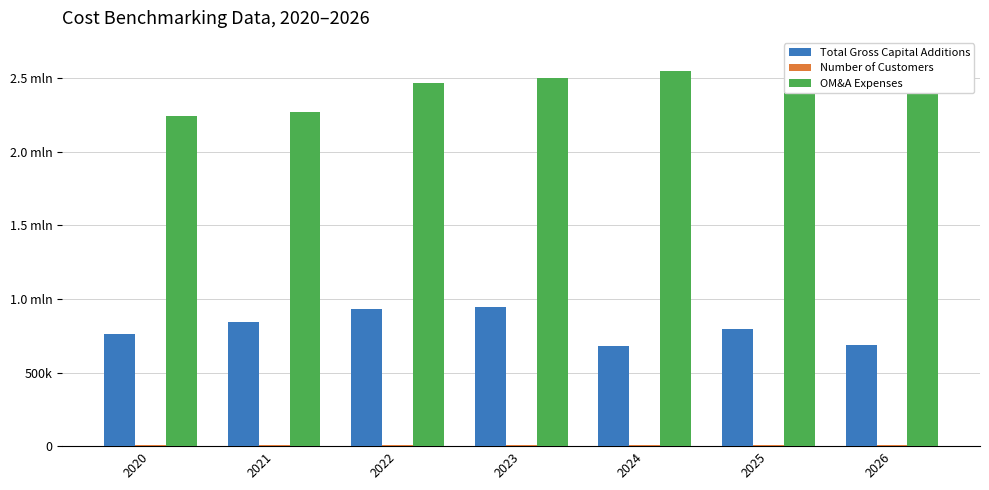

The value of Total Gross Capital Additions at 2026 is 684936.0. True or false?

True